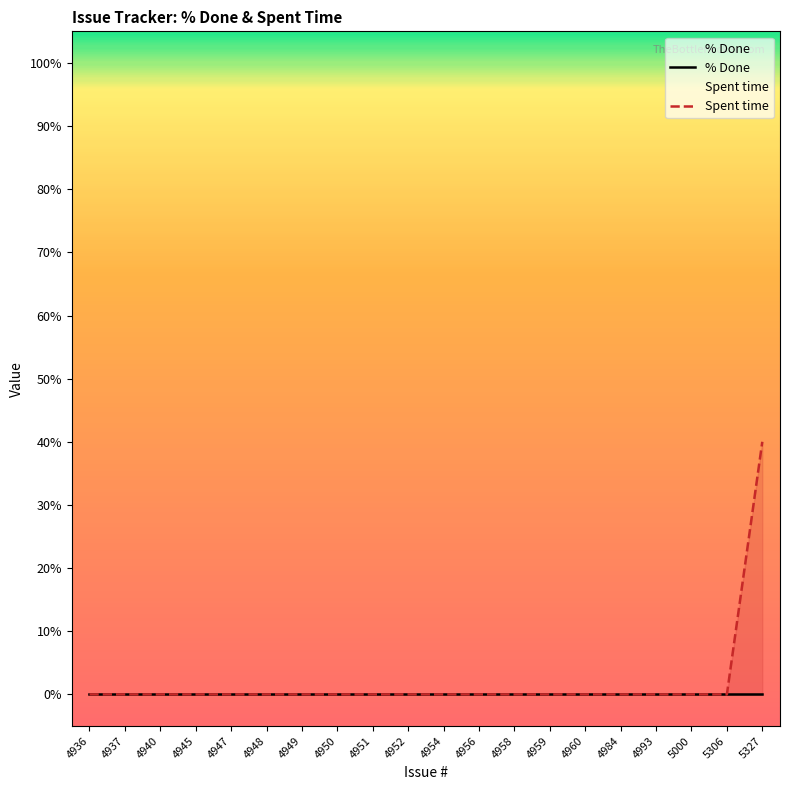

Which has a higher value, 5327 or 4984?

5327